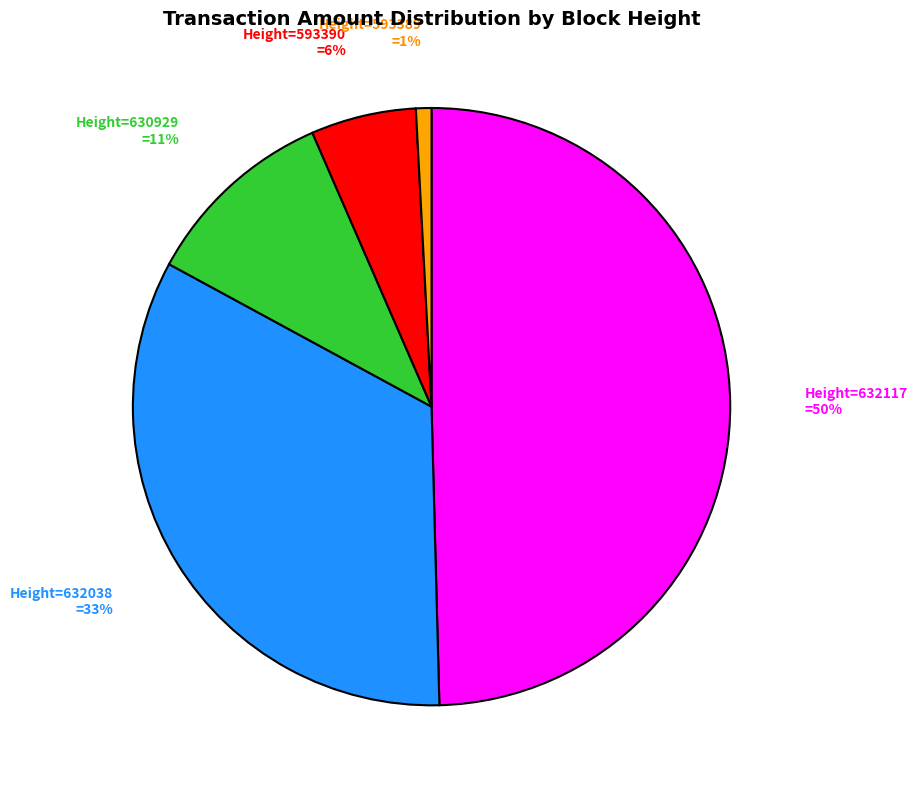

Is it true that Height=632038 is 33% of the pie?

True